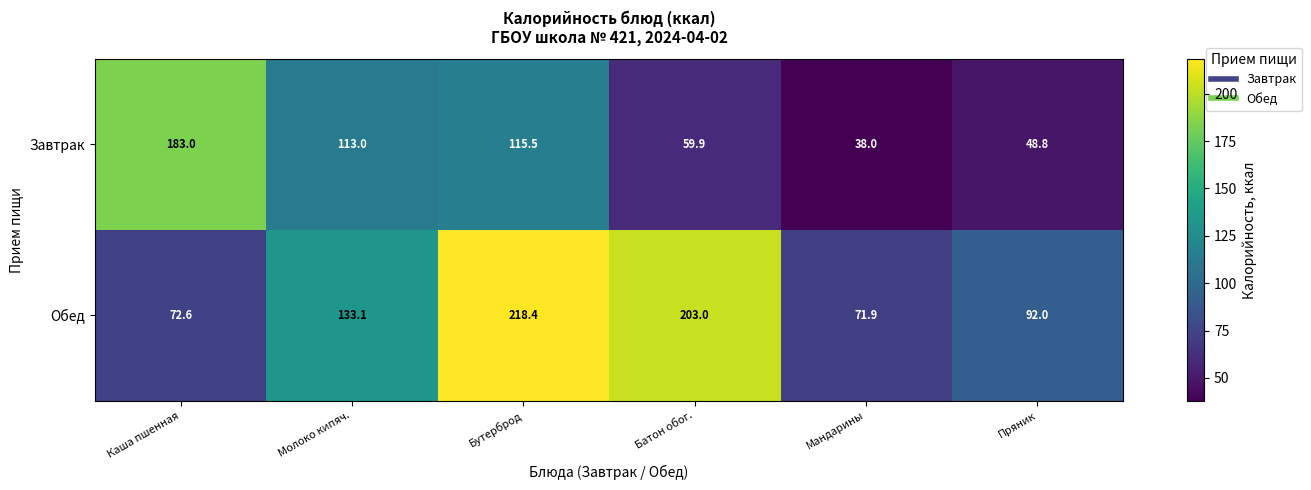

Reading right to left, transcribe all the data shown in this chart.

Завтрак: 48.8	38.0	59.9	115.5	113.0	183.0
Обед: 92.0	71.9	203.0	218.4	133.1	72.6